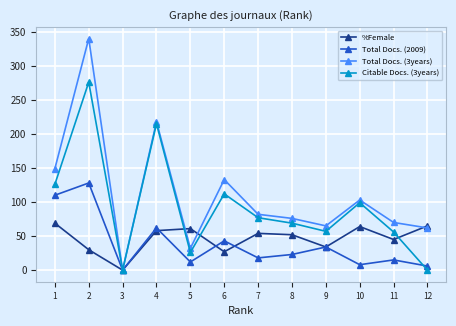

True or false: %Female has a value of 19 at 9.

False